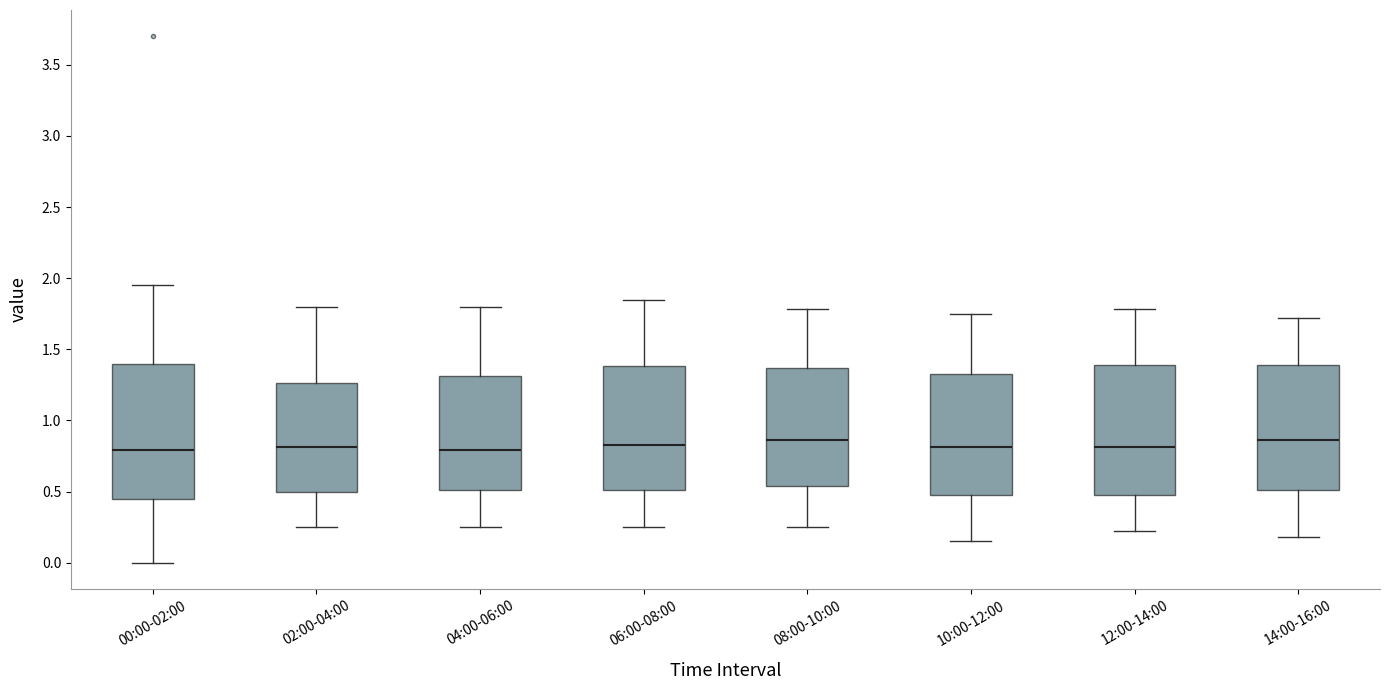

Reading left to right, read every box against the y-axis: the position of its median line, the range the box covers, and the ends of its whiskers. The values are not printed on the chart, so give them approximately, as read against the axis.

00:00-02:00: median 0.80, box 0.45 to 1.40, whiskers 0.00 to 1.95
02:00-04:00: median 0.80, box 0.50 to 1.25, whiskers 0.25 to 1.80
04:00-06:00: median 0.80, box 0.50 to 1.30, whiskers 0.25 to 1.80
06:00-08:00: median 0.85, box 0.50 to 1.40, whiskers 0.25 to 1.85
08:00-10:00: median 0.85, box 0.55 to 1.35, whiskers 0.25 to 1.80
10:00-12:00: median 0.80, box 0.45 to 1.35, whiskers 0.15 to 1.75
12:00-14:00: median 0.80, box 0.45 to 1.40, whiskers 0.20 to 1.80
14:00-16:00: median 0.85, box 0.50 to 1.40, whiskers 0.20 to 1.70